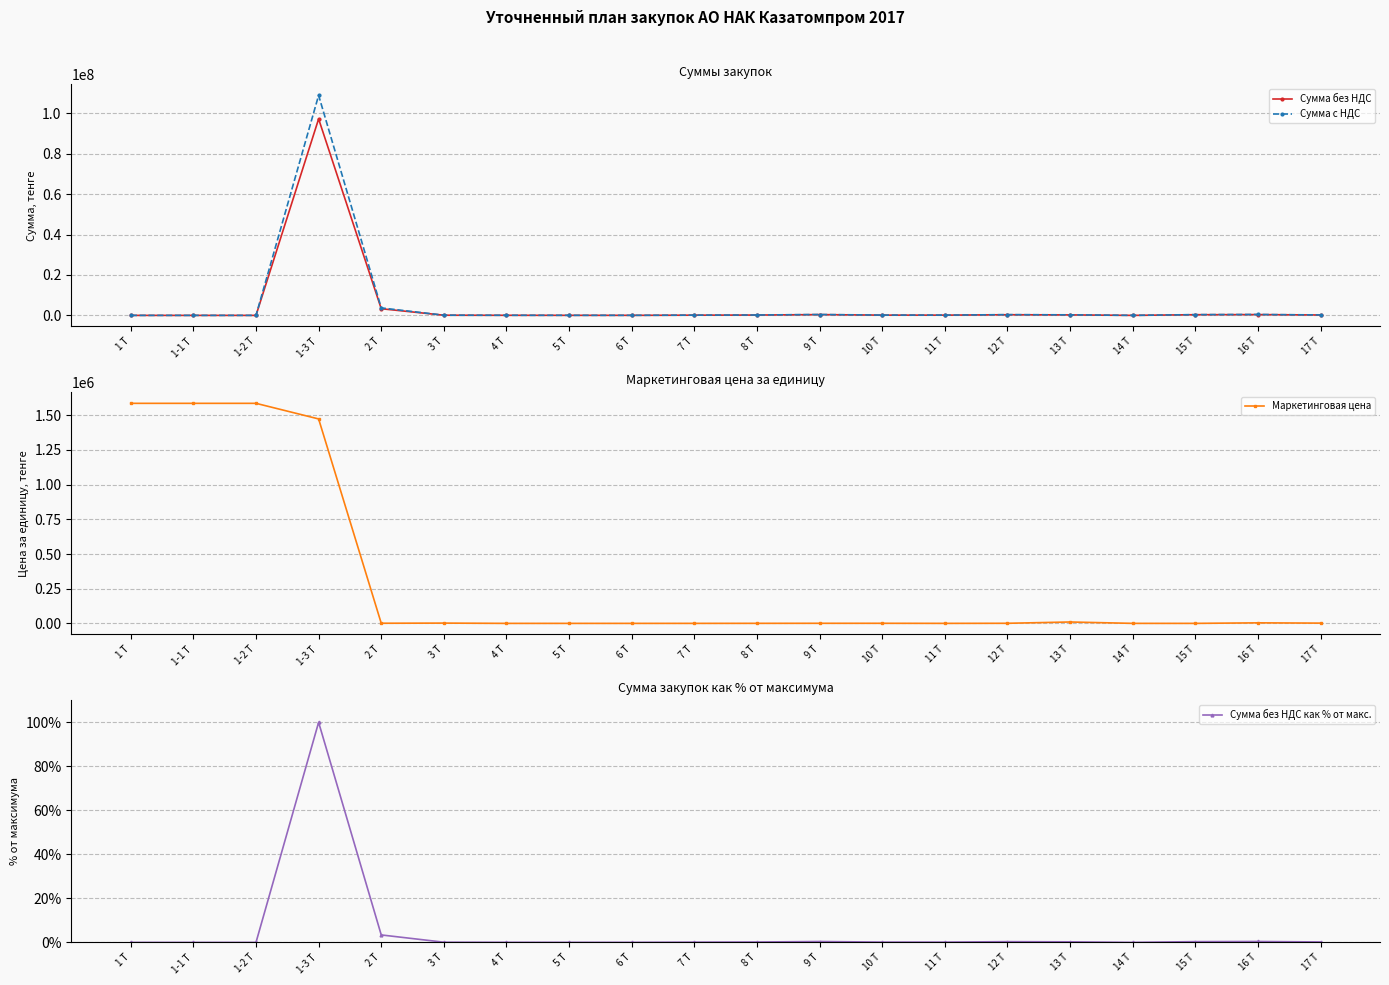

List the labels in order of Сумма с НДС value, largest first.

1-3 Т, 2 Т, 16 Т, 9 Т, 15 Т, 12 Т, 13 Т, 17 Т, 8 Т, 10 Т, 11 Т, 7 Т, 3 Т, 4 Т, 5 Т, 6 Т, 14 Т, 1 Т, 1-1 Т, 1-2 Т